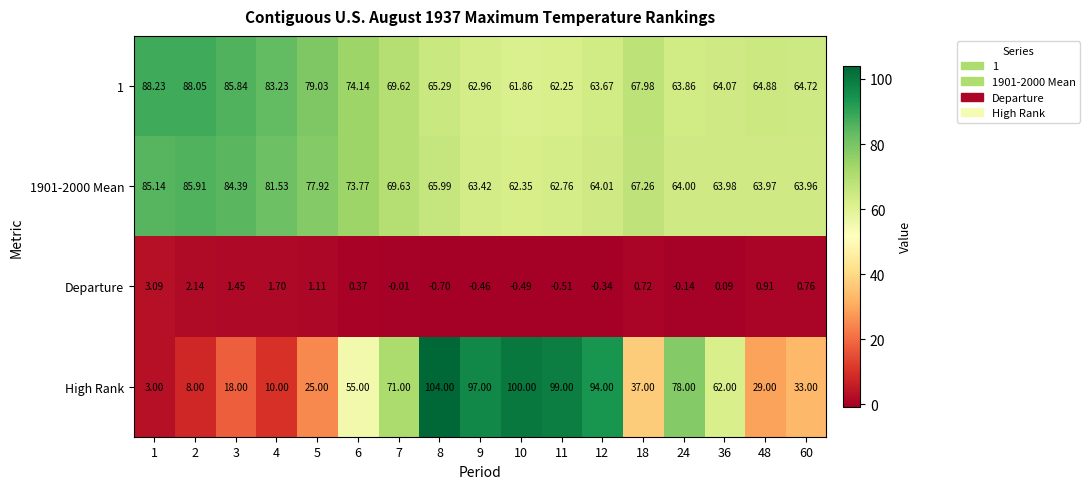

At how many categories does at least one series exceed 60?

17